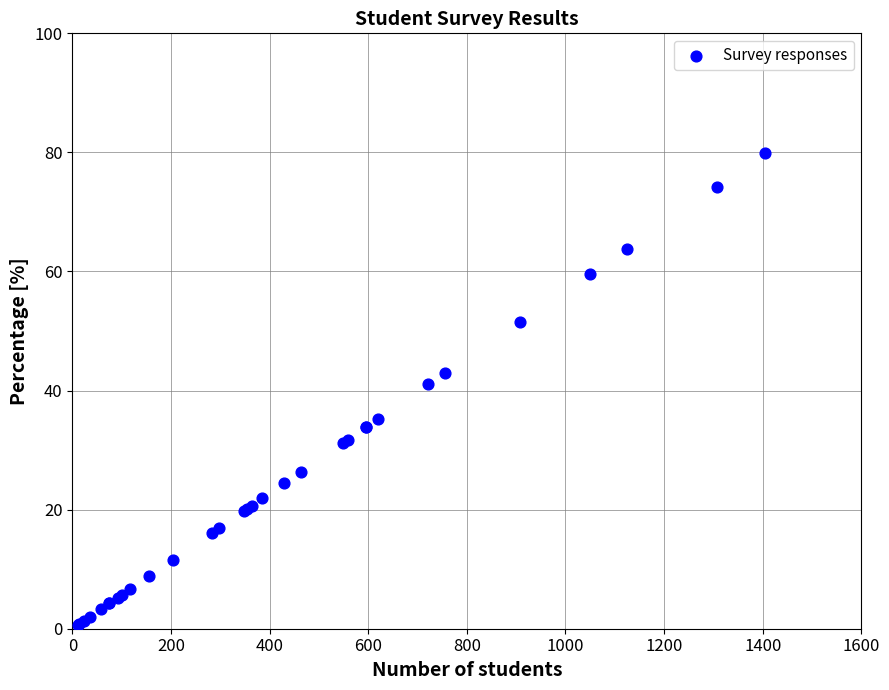

What Y value in the scatter plot is closest to 40?

41.0